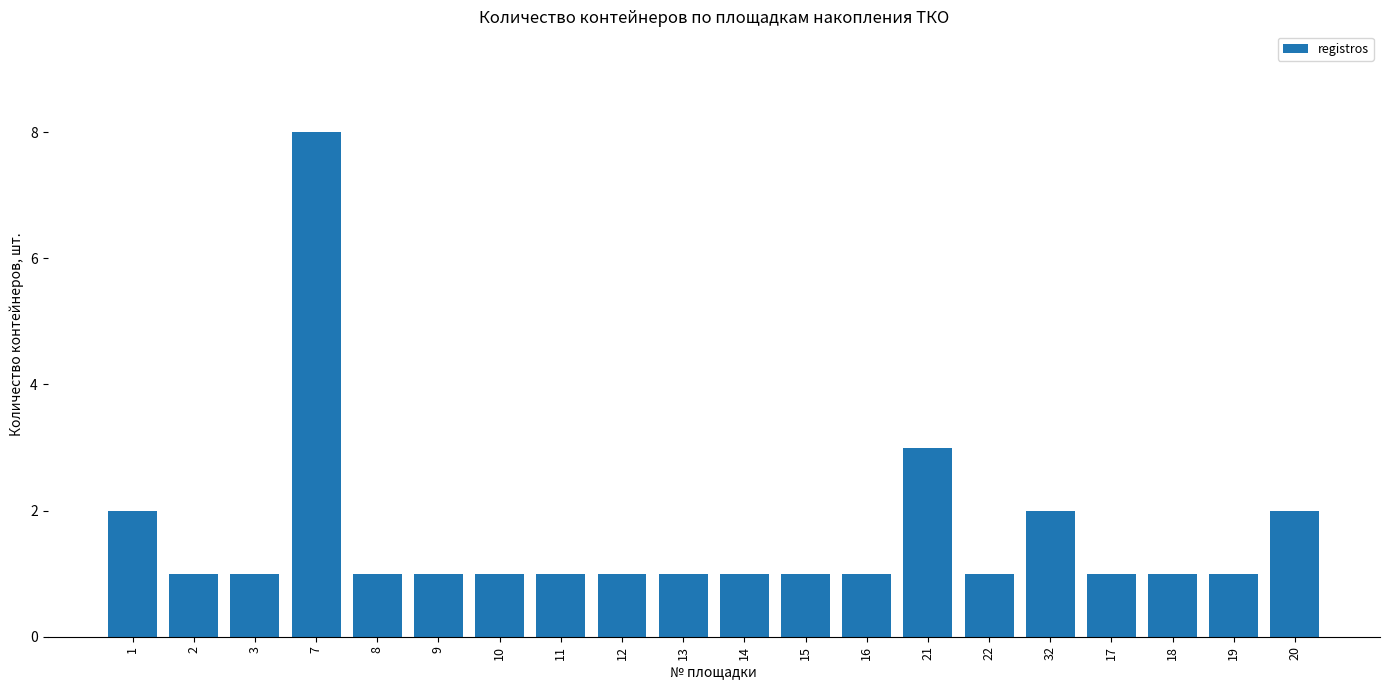

At which label is the value closest to 4?

21